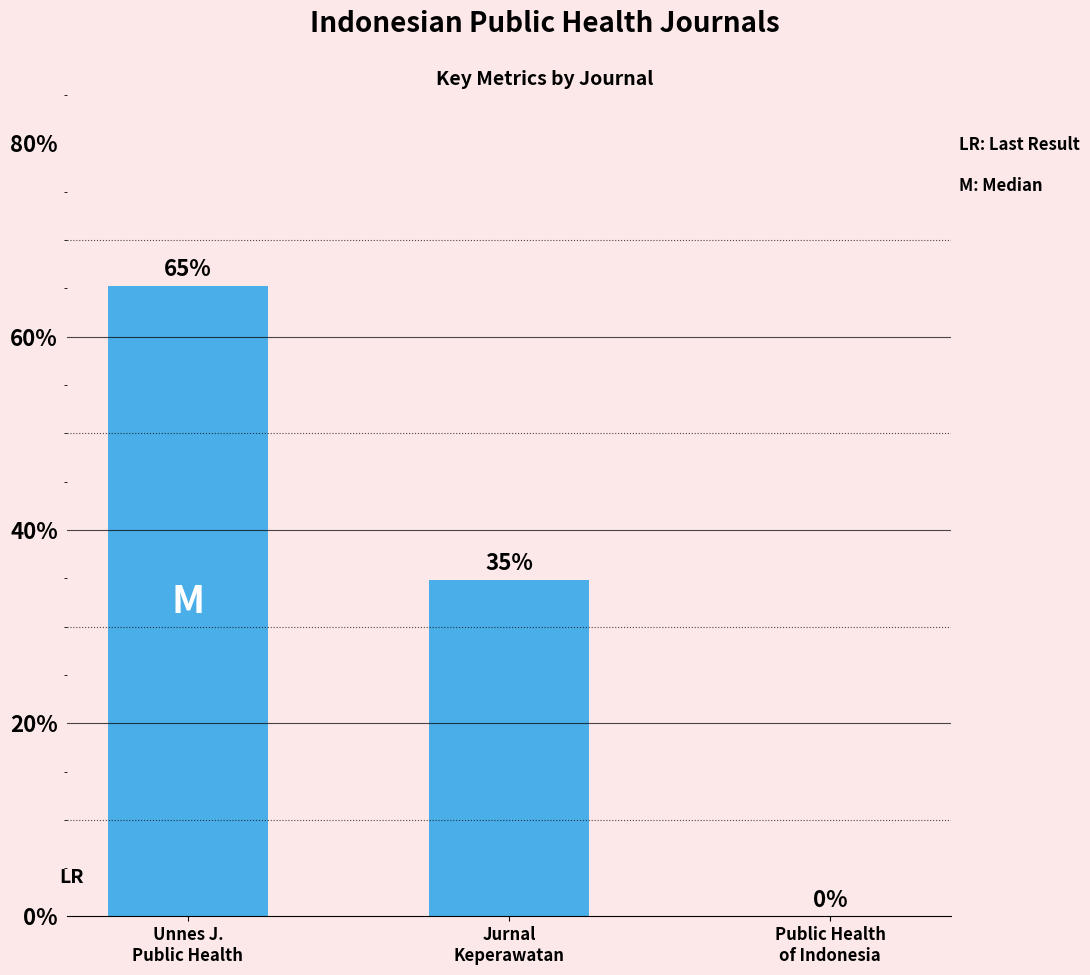

Are the bars horizontal?

No